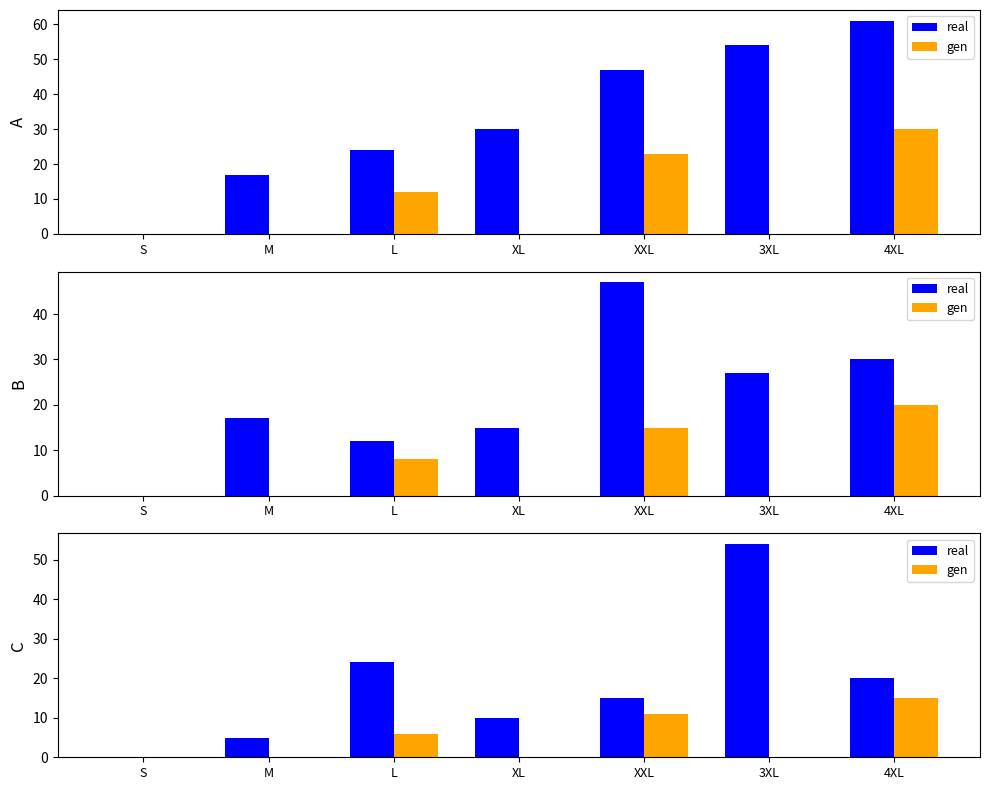

Is the value of real at 3XL greater than the value of gen at S?

Yes